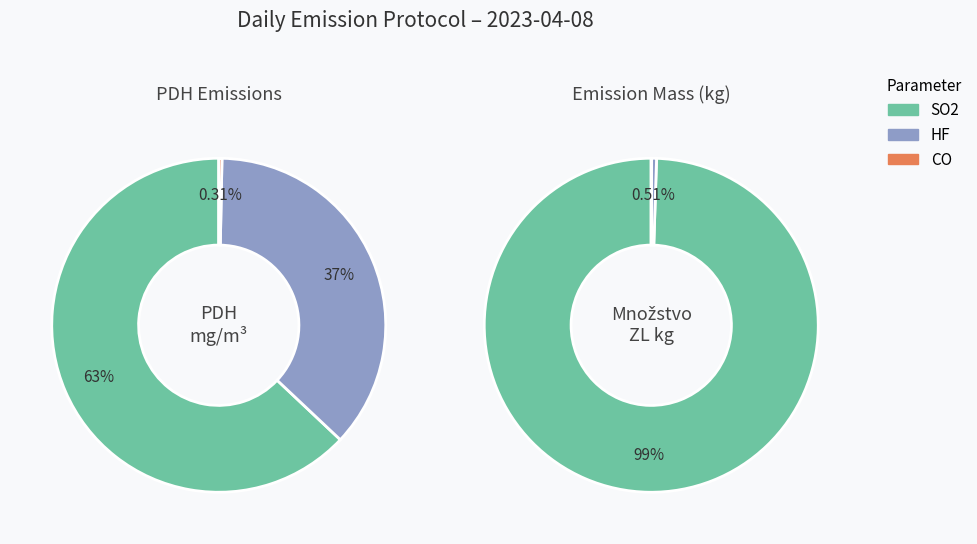

What is the largest slice in the pie chart?

SO2